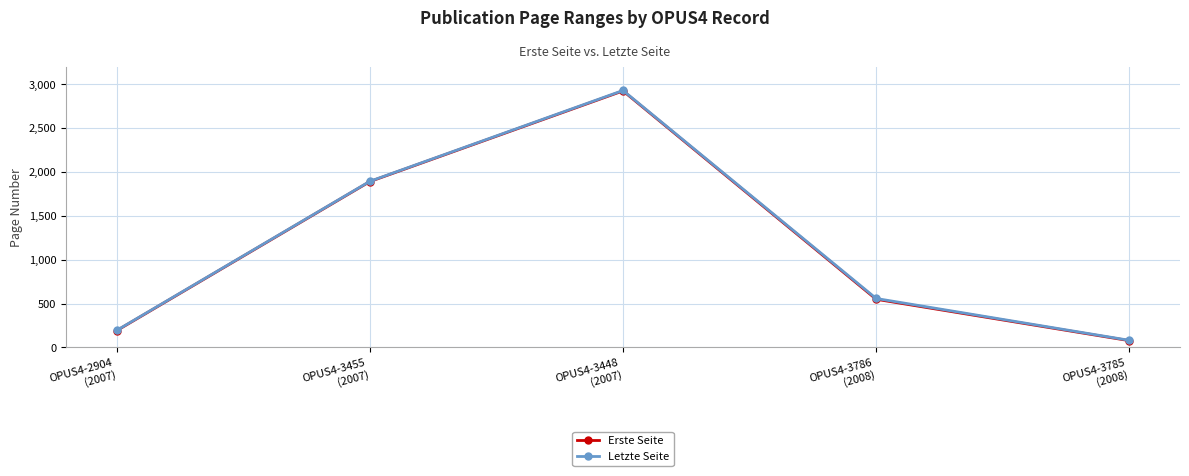

What is the label of the 4th point from the left?

OPUS4-3786
(2008)